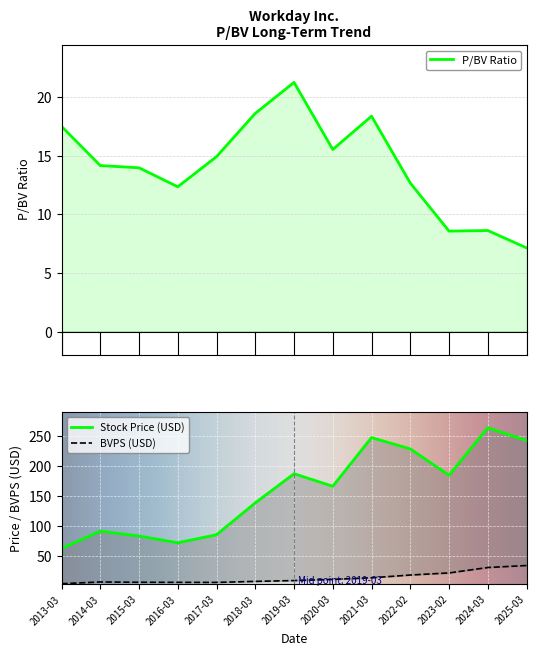

What is the difference between the second highest and second lowest values in the Price series?

176.0